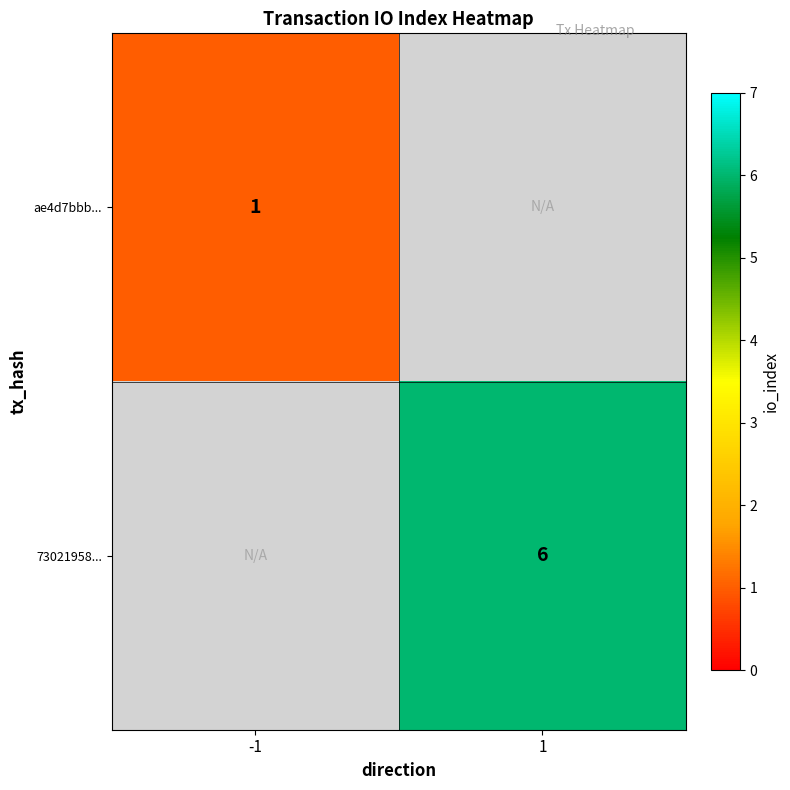

The value of ae4d7bbb... at -1 is 1. True or false?

True